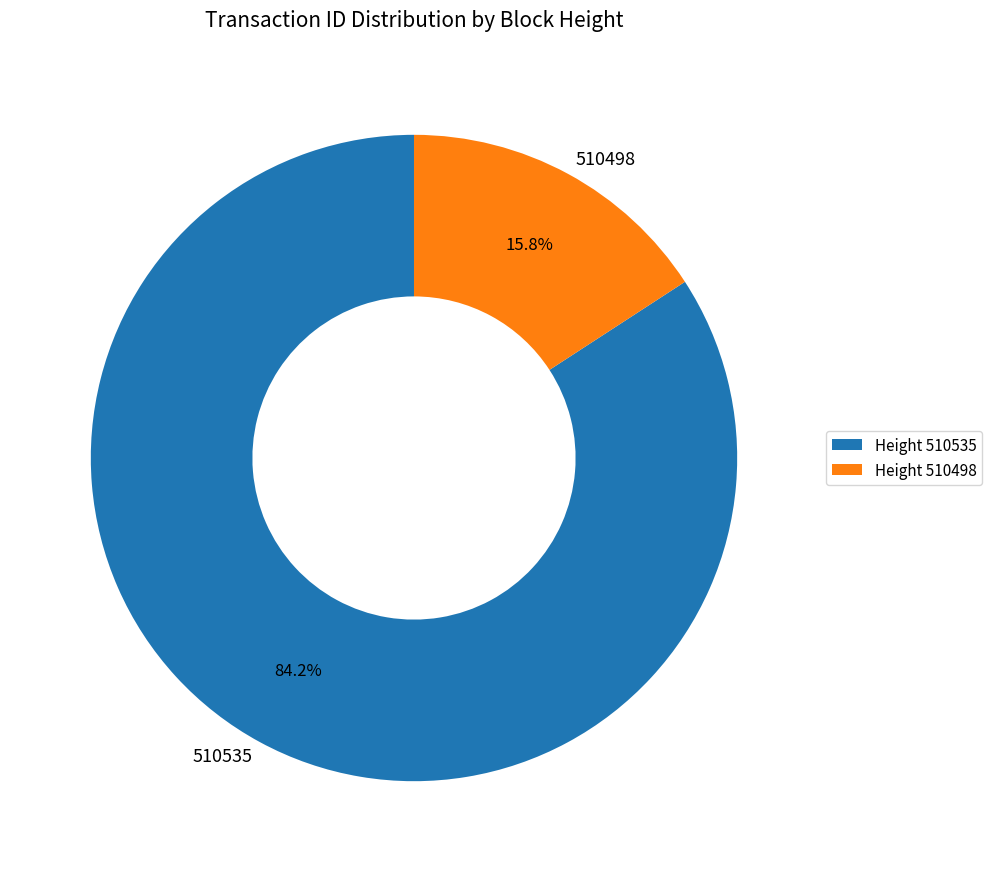

To the nearest percent, what is the difference between the largest and smallest slice percentages?

68%